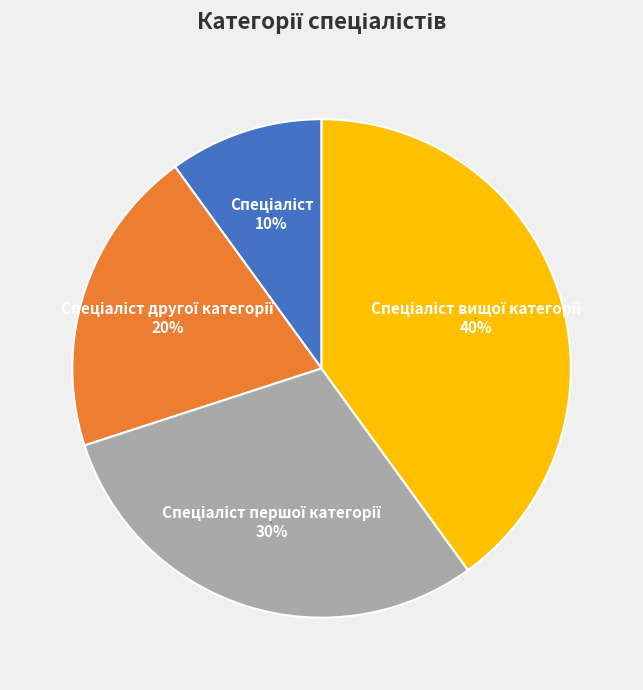

How many segments does this pie chart have?

4